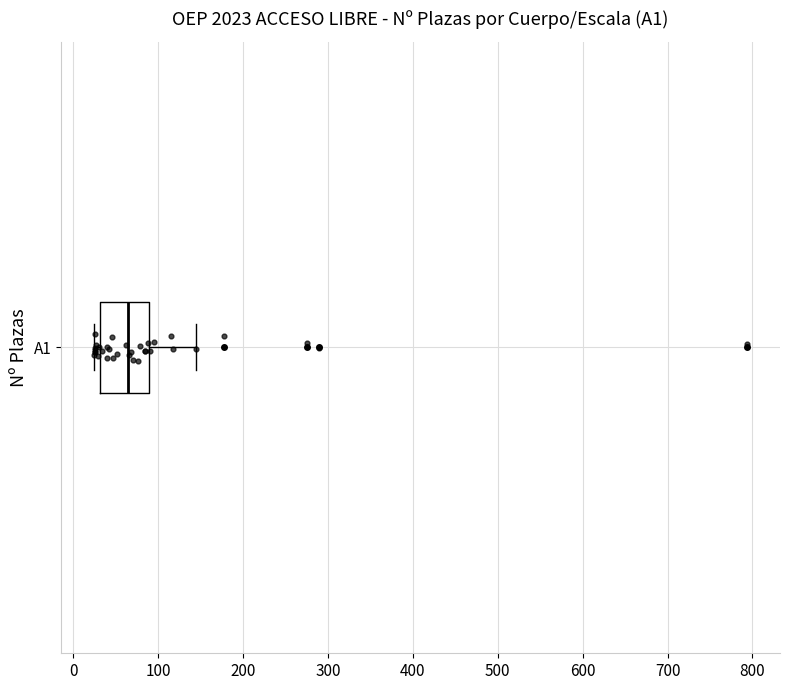

Where is the right edge of the box for A1 on the x-axis? The values are not printed on the chart, so give them approximately, as read against the axis.

90